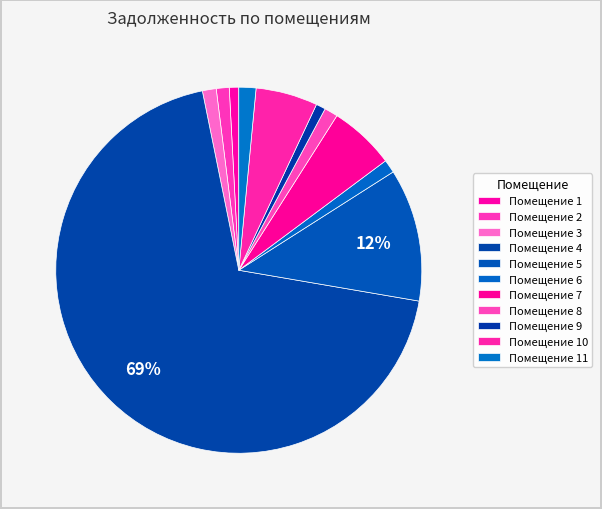

How many segments does this pie chart have?

11